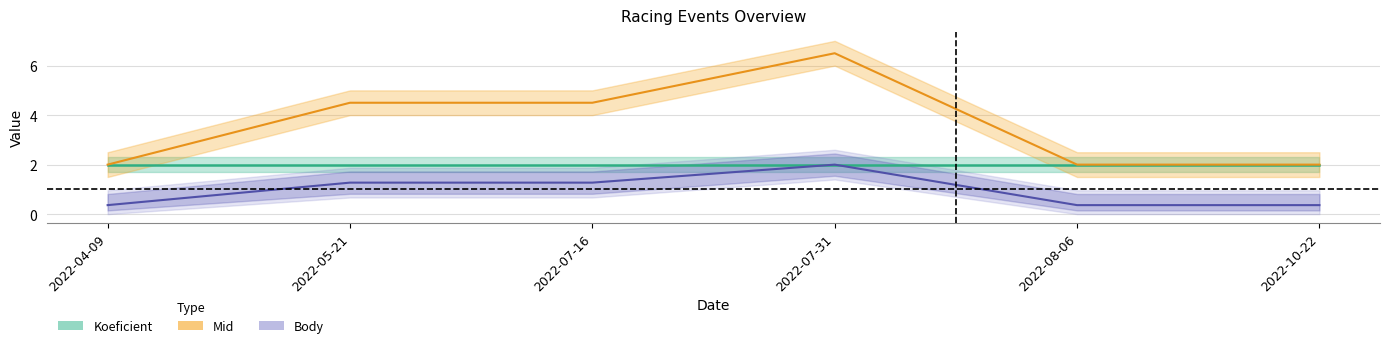

True or false: Body (line) and Mid cross at least once.

False